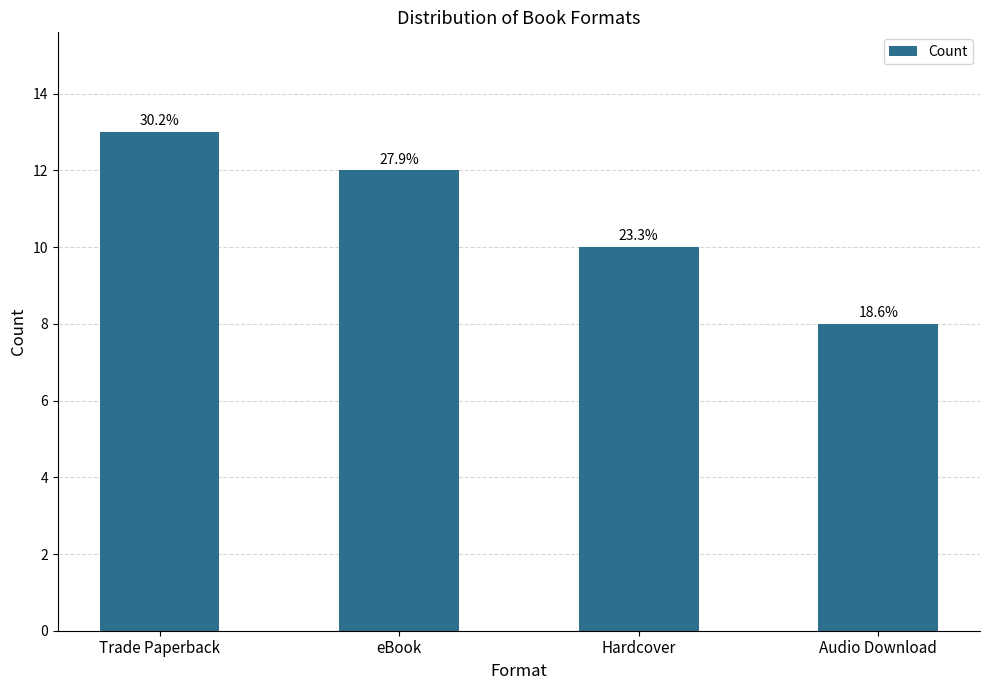

Does the chart contain any negative values?

No